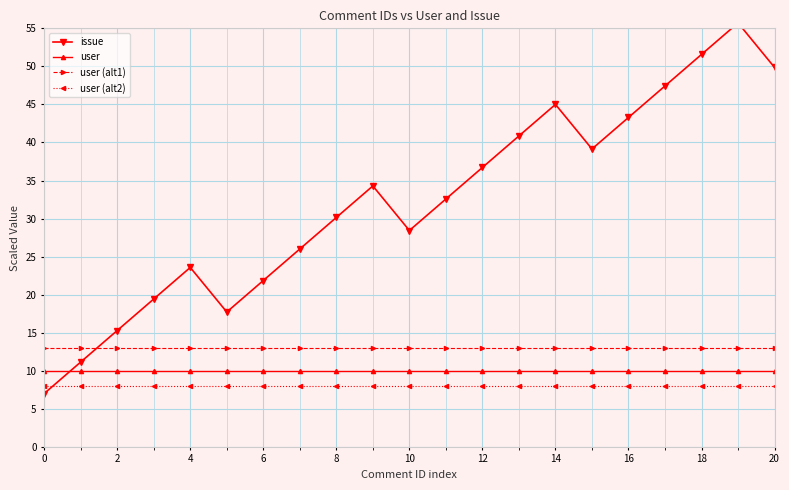

What is the label of the 19th point from the left?

18